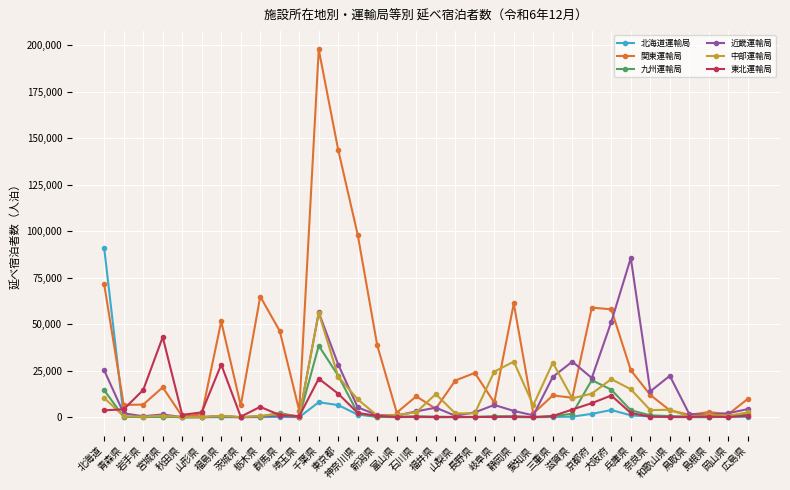

True or false: 関東運輸局 has more than 1 points higher than both neighbors.

True